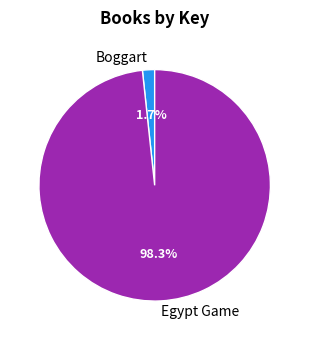

To the nearest percent, what is the difference between the largest and smallest slice percentages?

97%